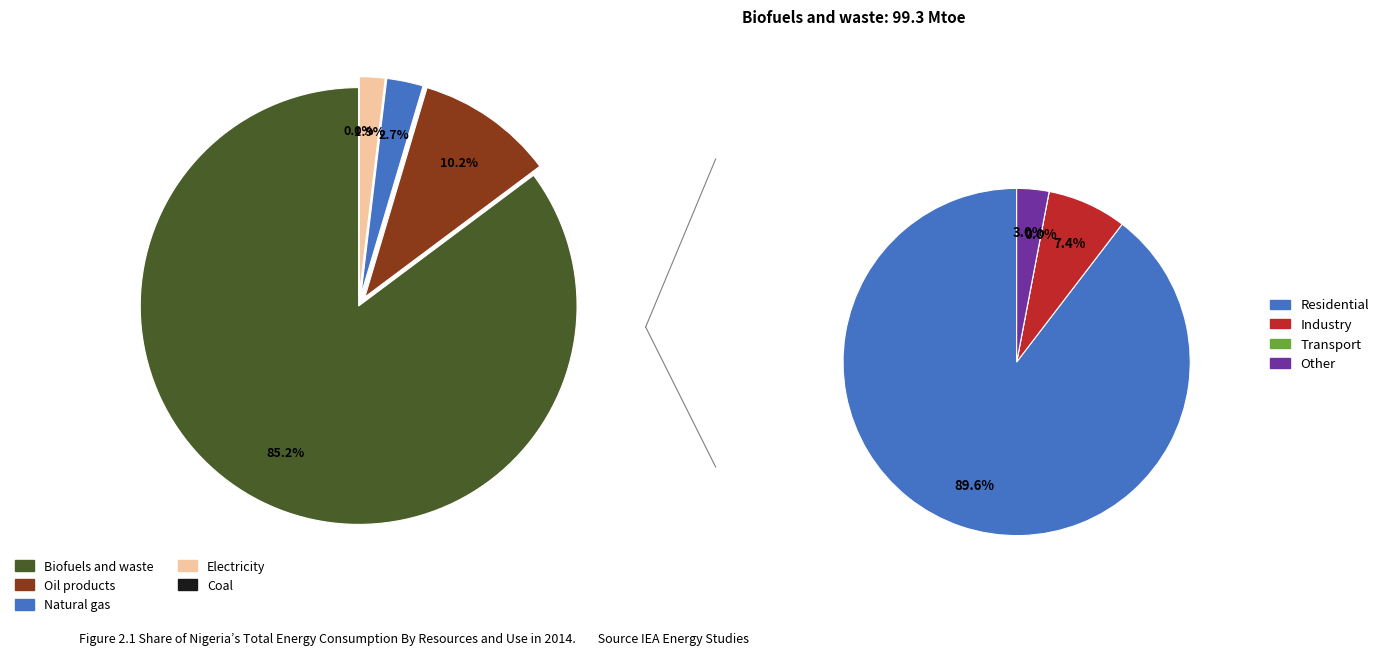

True or false: 4 accounts for 1% of the total.

False